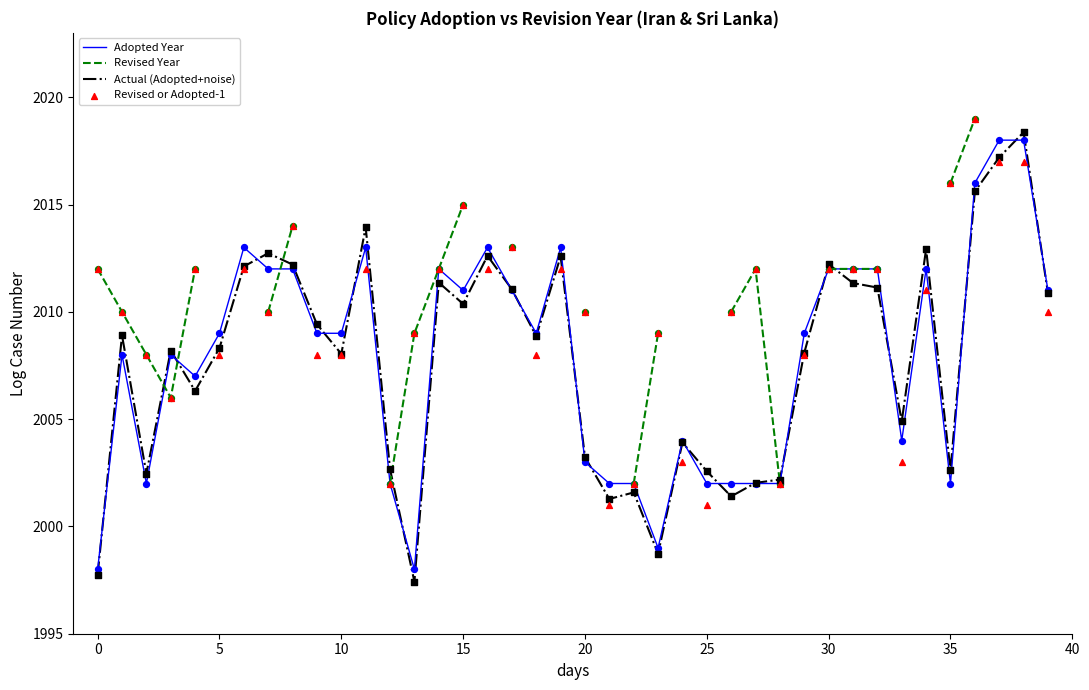

At how many categories does at least one series exceed 2000?

40